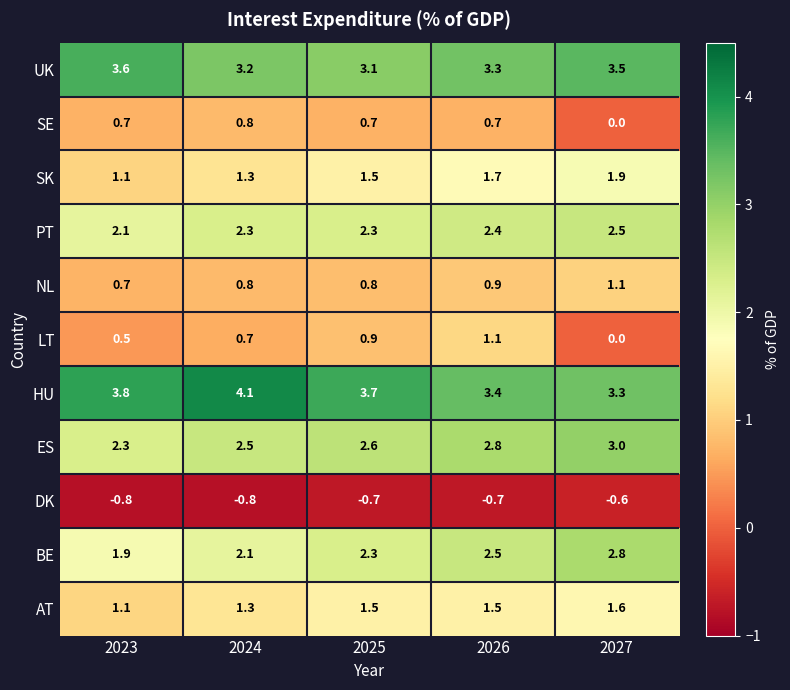

What is the smallest value displayed?

-0.8